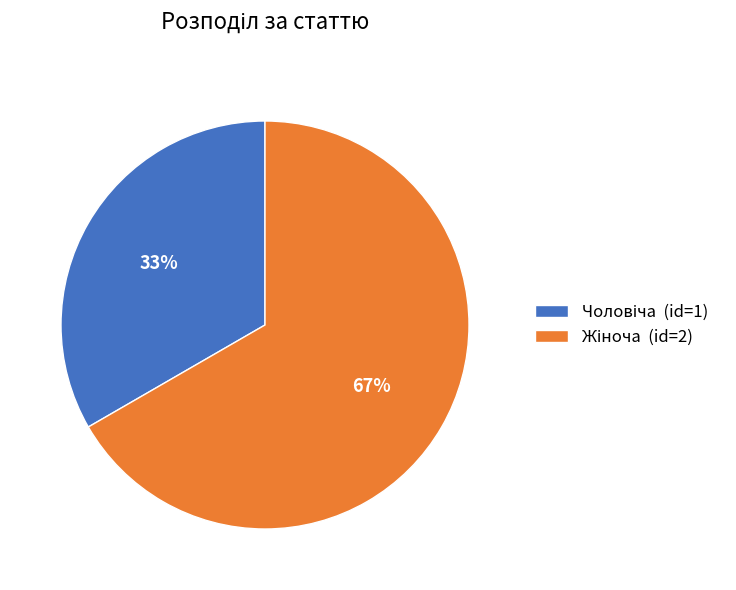

Is there a majority slice in this chart?

Yes